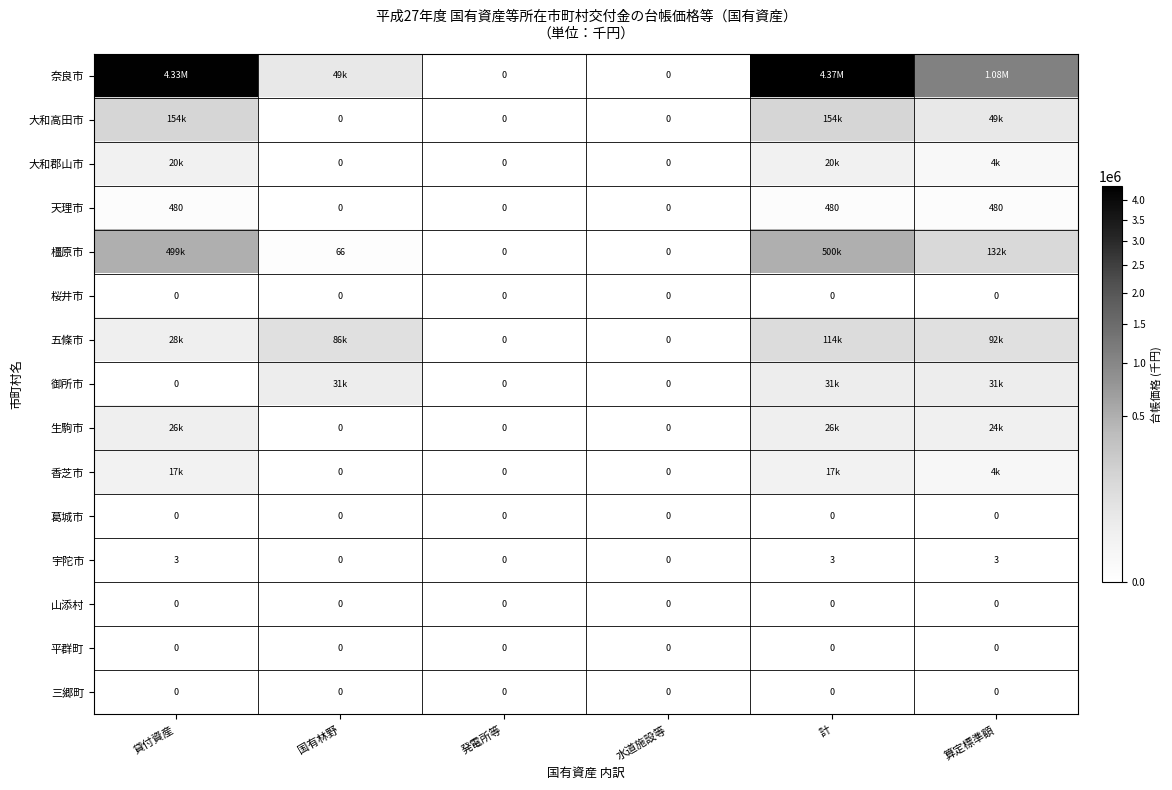

Between 水道施設等 and 国有林野, which is larger?

国有林野